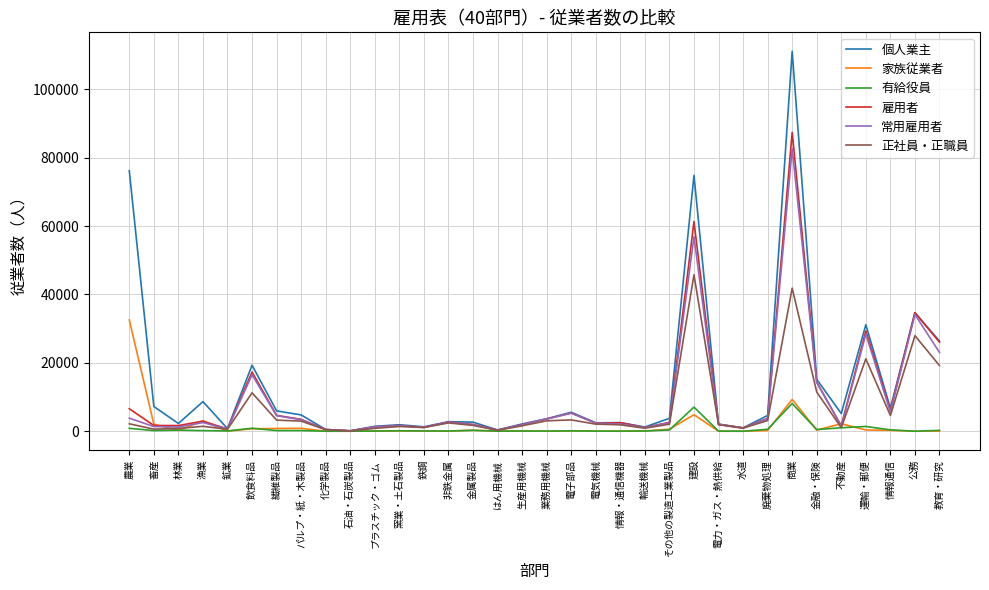

Which series has the widest spread of values?

個人業主